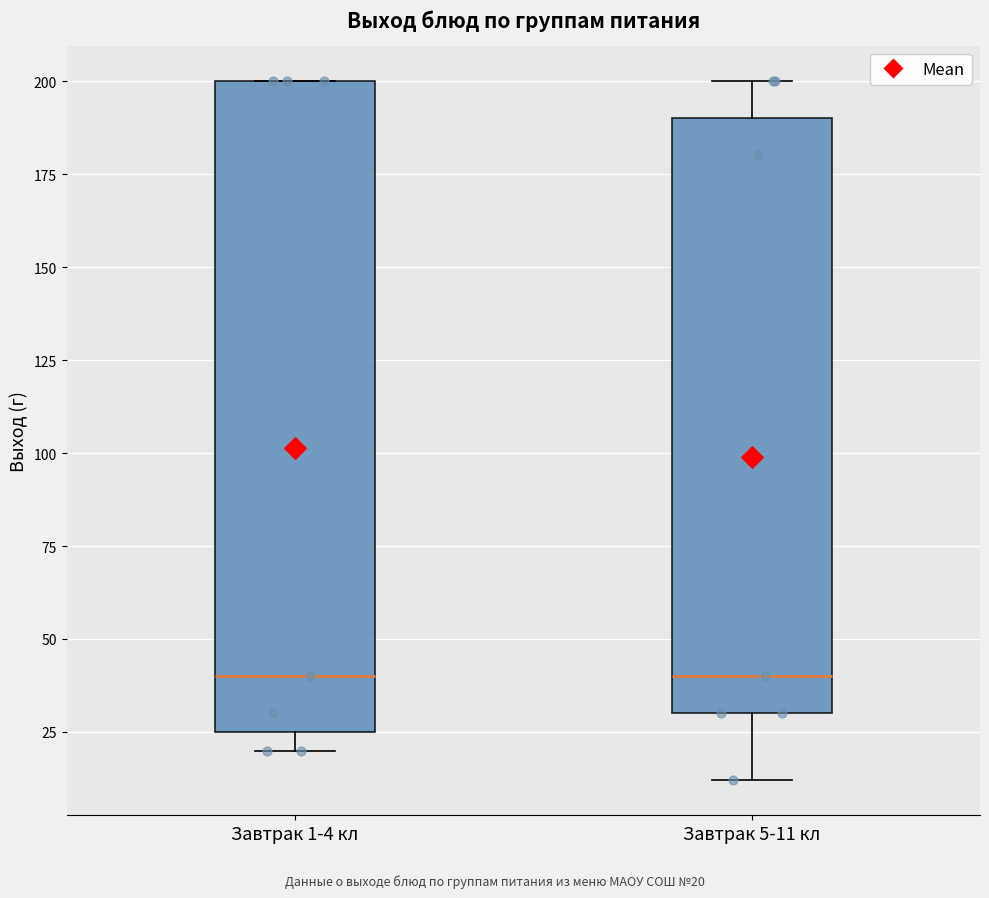

Reading left to right, read every box against the y-axis: the position of its median line, the range the box covers, and the ends of its whiskers. The values are not printed on the chart, so give them approximately, as read against the axis.

Завтрак 1-4 кл: median 40, box 25 to 200, whiskers 20 to 200
Завтрак 5-11 кл: median 40, box 30 to 190, whiskers 10 to 200